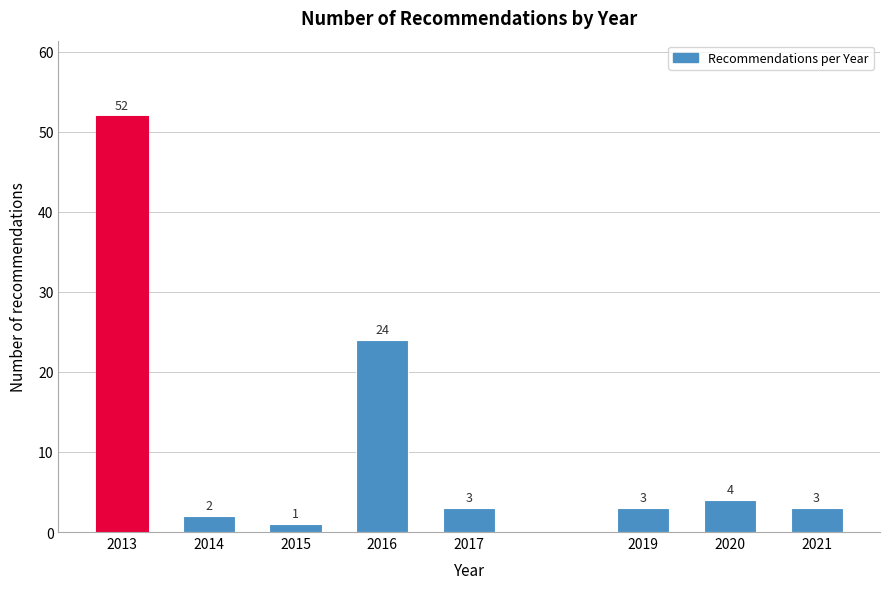

Reading left to right, list all the values displayed in this chart.

2013=52	2014=2	2015=1	2016=24	2017=3	2019=3	2020=4	2021=3